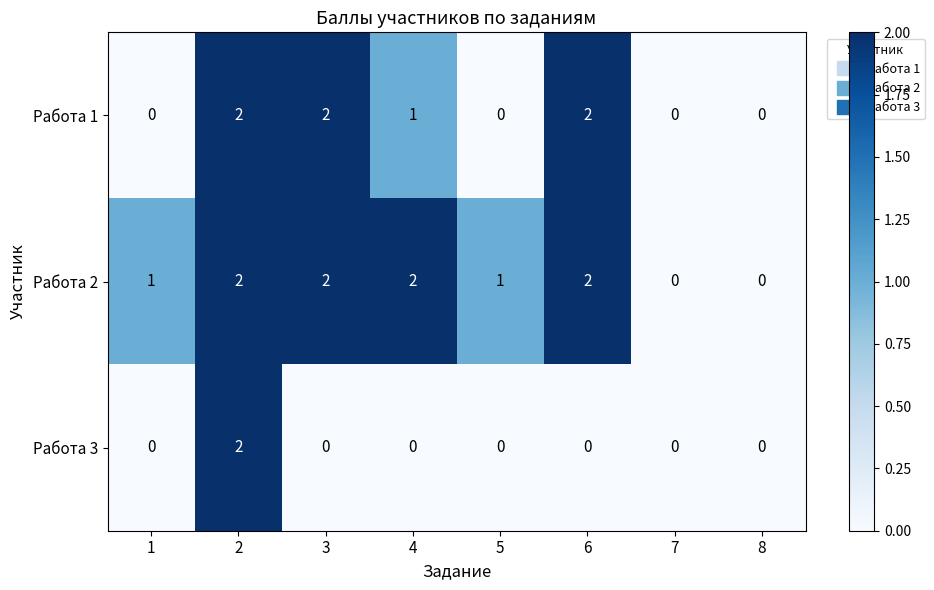

Rank the series by their average value, from lowest to highest.

Работа 3, Работа 1, Работа 2